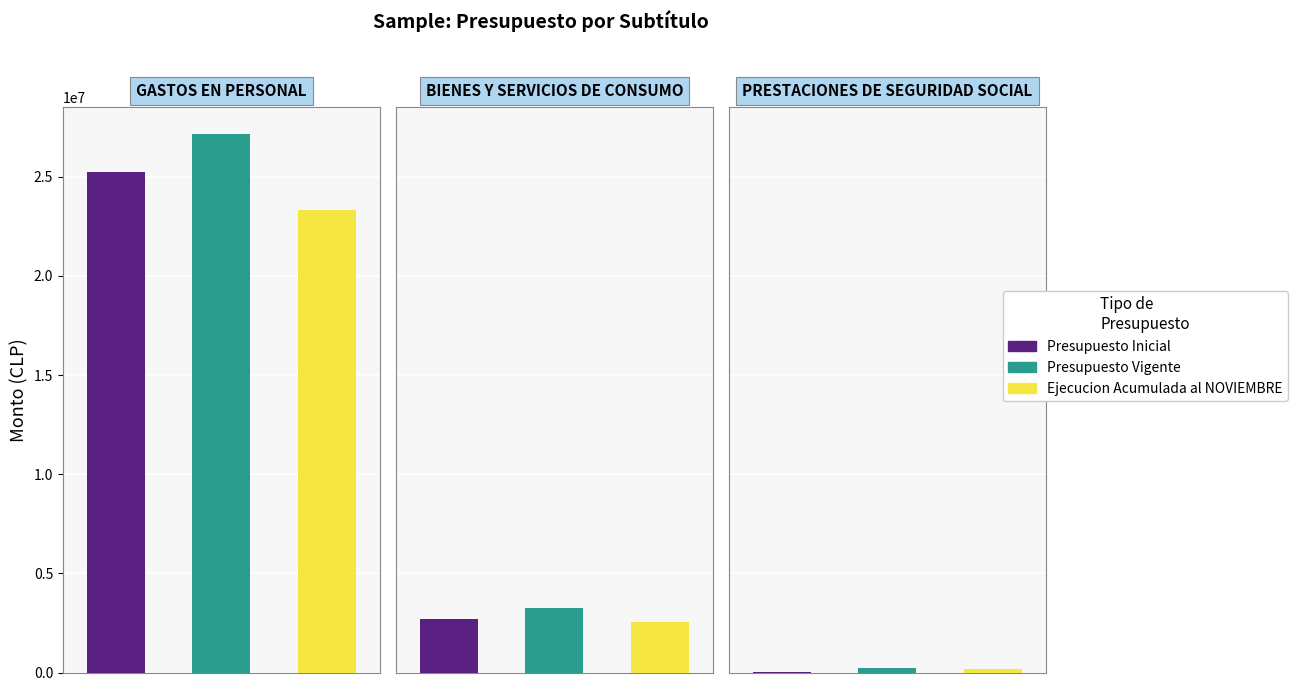

List the labels in order of Presupuesto Inicial value, smallest first.

2, 1, 0